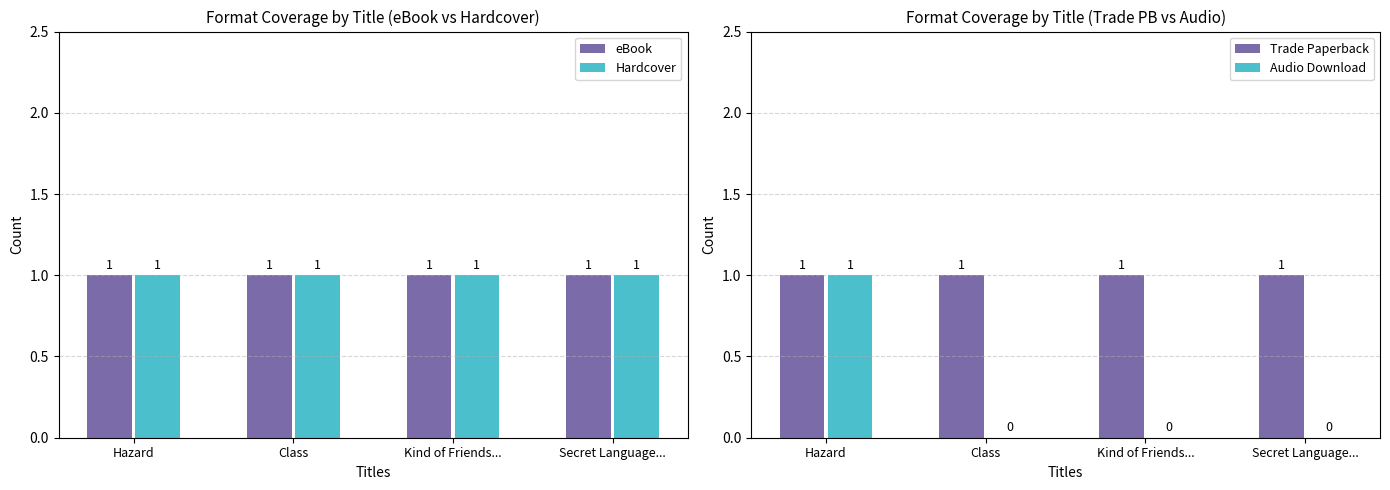

Reading left to right, what are all the values shown in this chart?

eBook: 1	1	1	1
Hardcover: 1	1	1	1
Trade Paperback: 1	1	1	1
Audio Download: 1	0	0	0